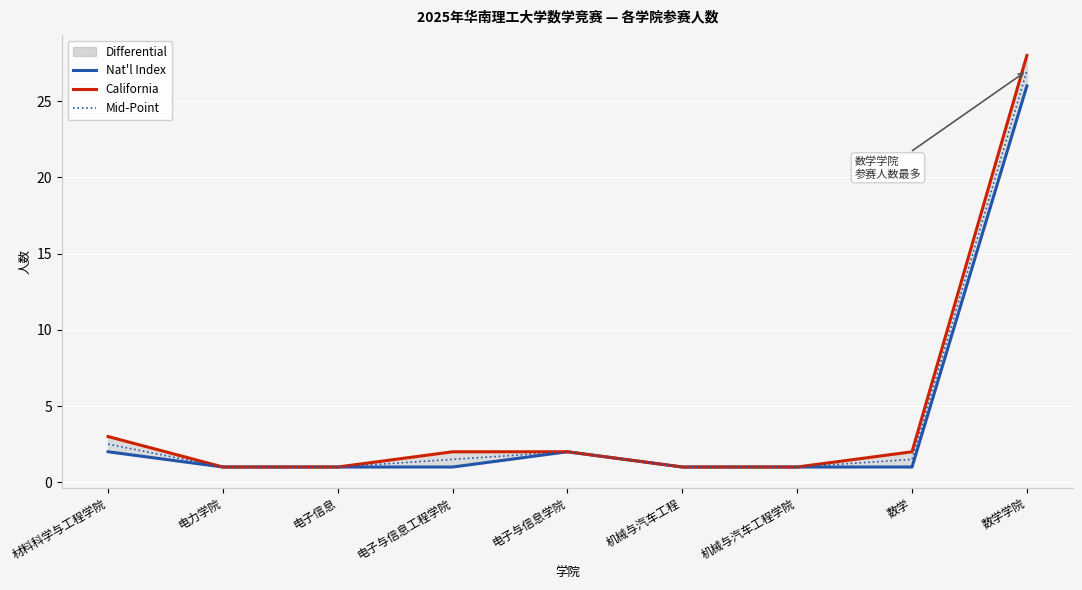

Does the chart display data point markers on the line(s)?

No